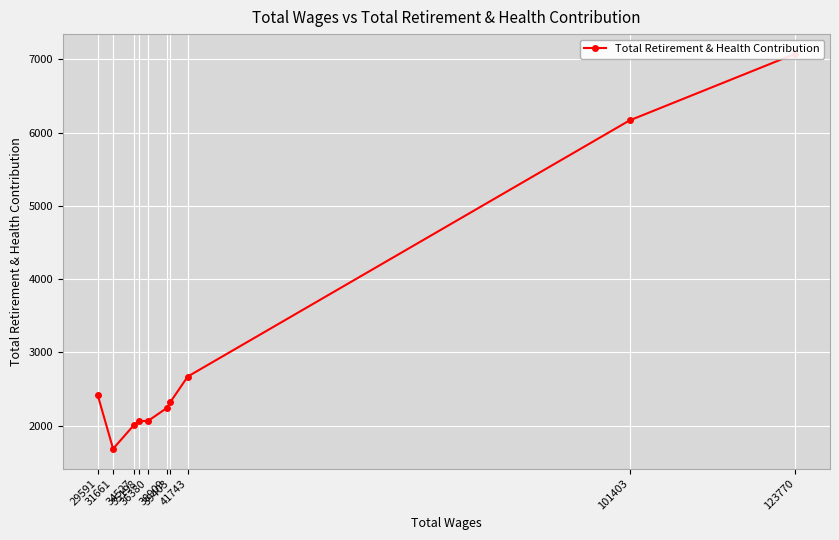

How many lines are shown in the chart?

1